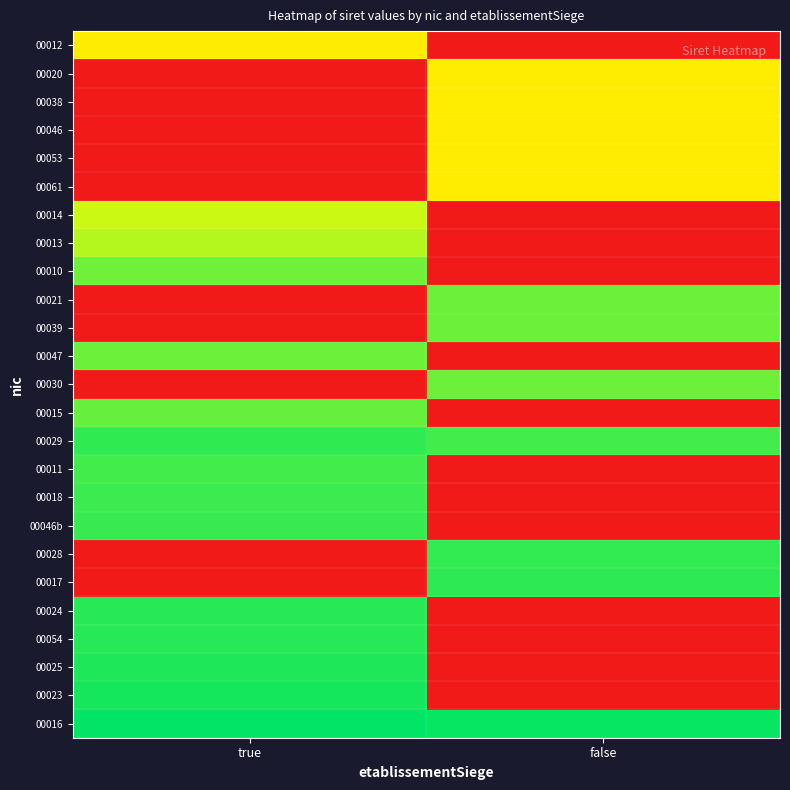

Which label corresponds to the largest value in the chart?

true